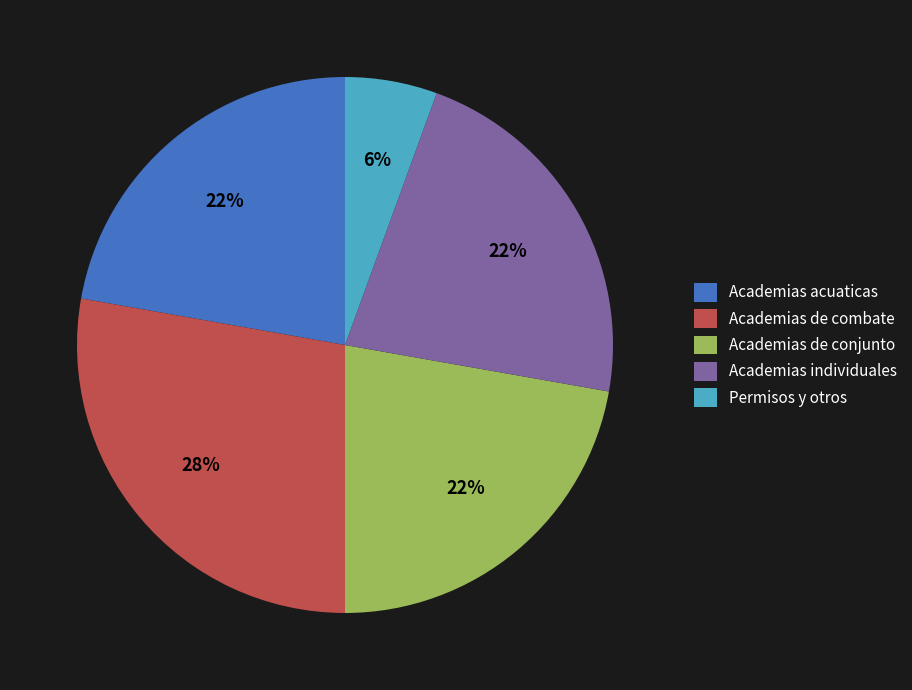

True or false: Academias de combate accounts for 28% of the total.

True